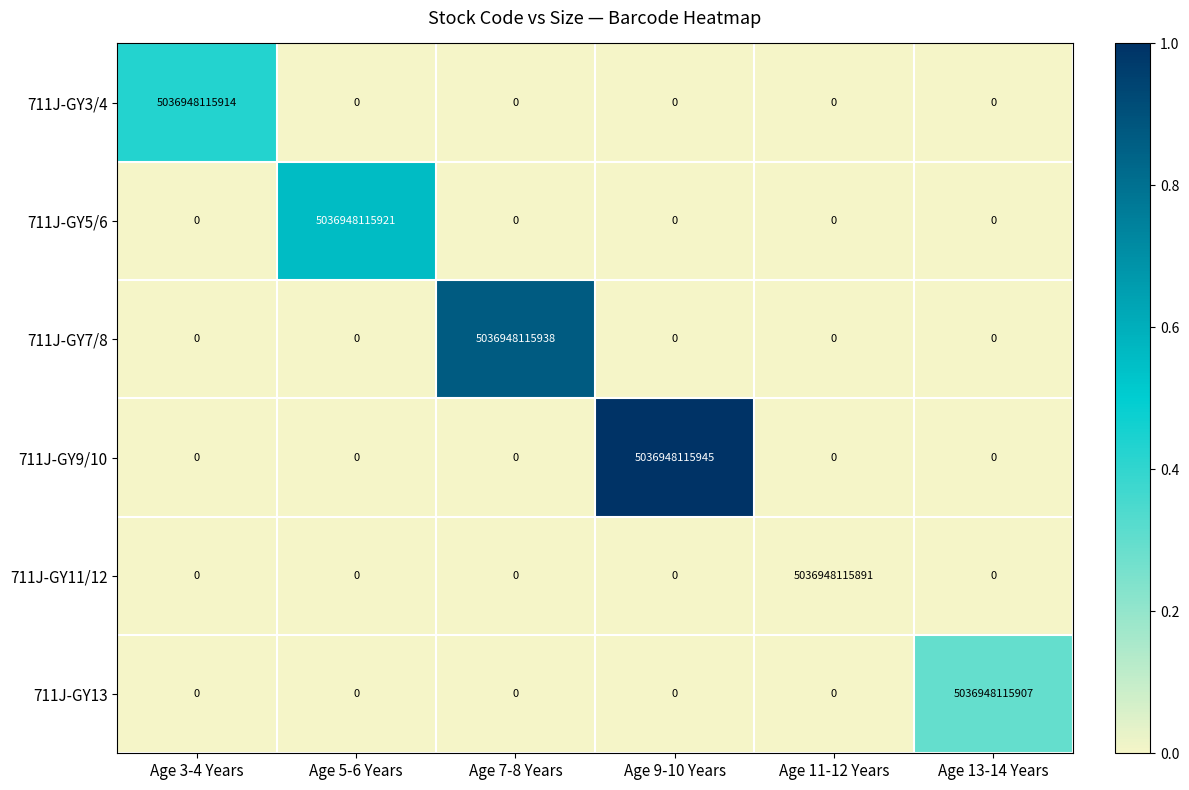

At how many categories does at least one series exceed 0?

6